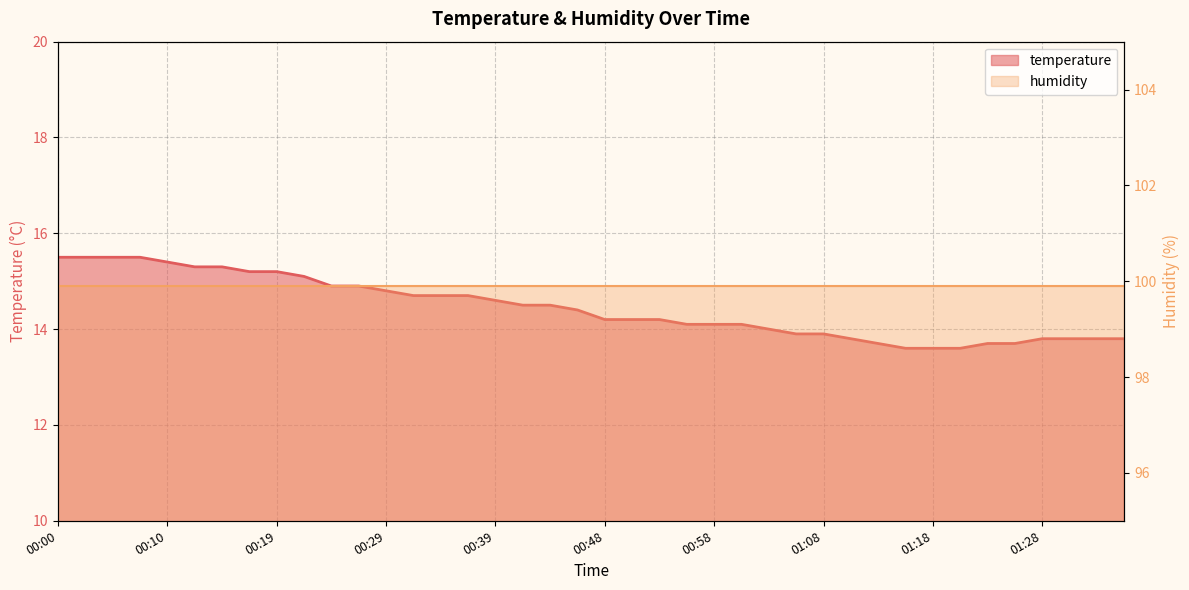

True or false: there are more than 0 points higher than both neighbors.

False